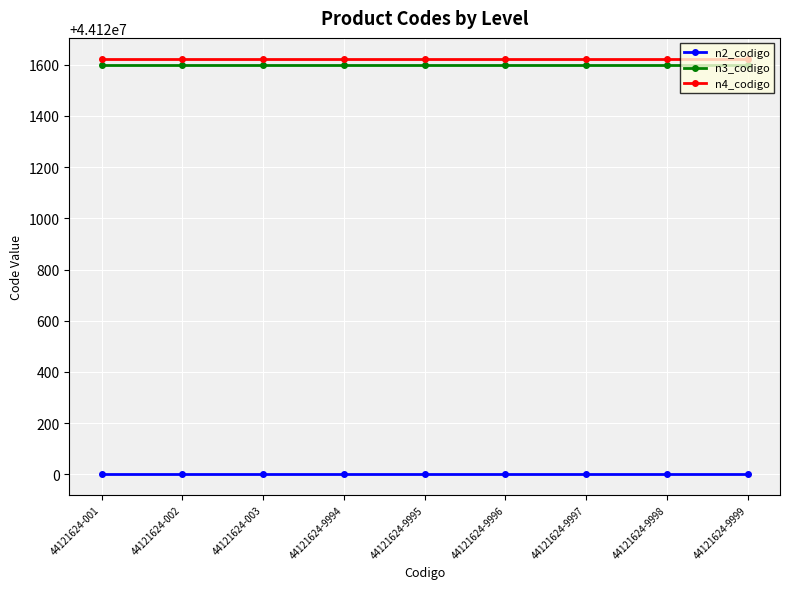

Is it true that n4_codigo equals 44121624 at 44121624-003?

True